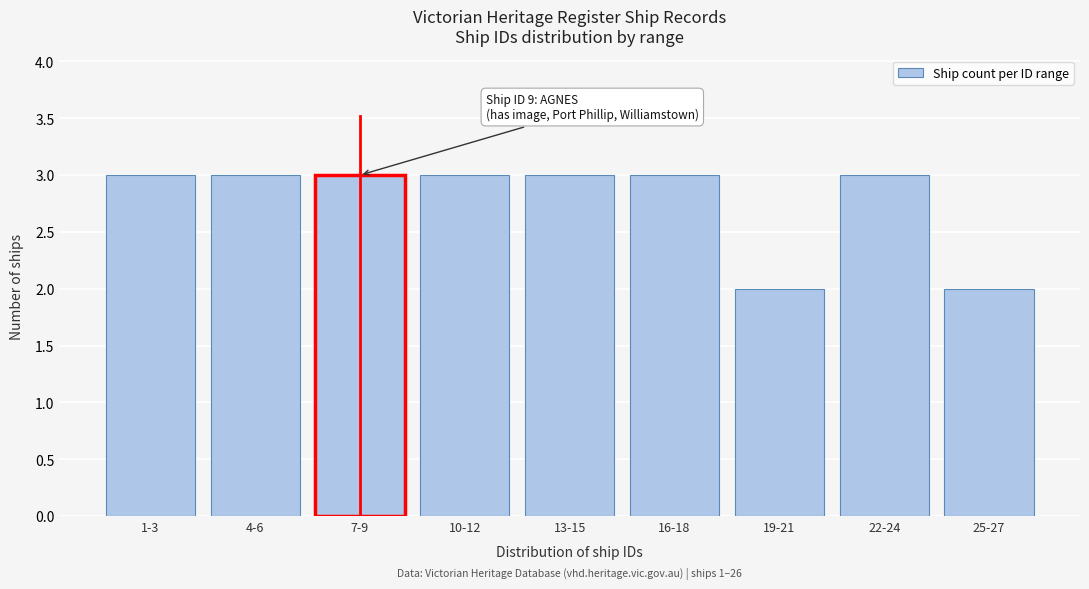

Reading left to right, extract all data points from this chart.

1-3=3	4-6=3	7-9=3	10-12=3	13-15=3	16-18=3	19-21=2	22-24=3	25-27=2